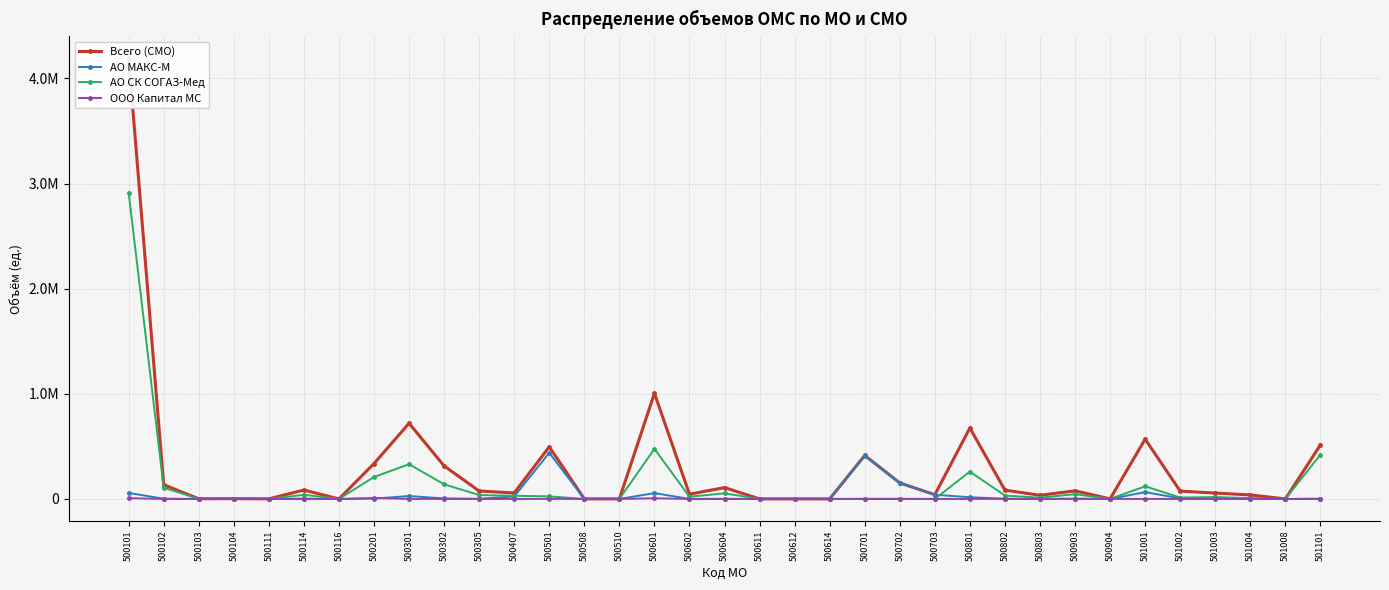

What is the total value across all series at 500111?

1598.8